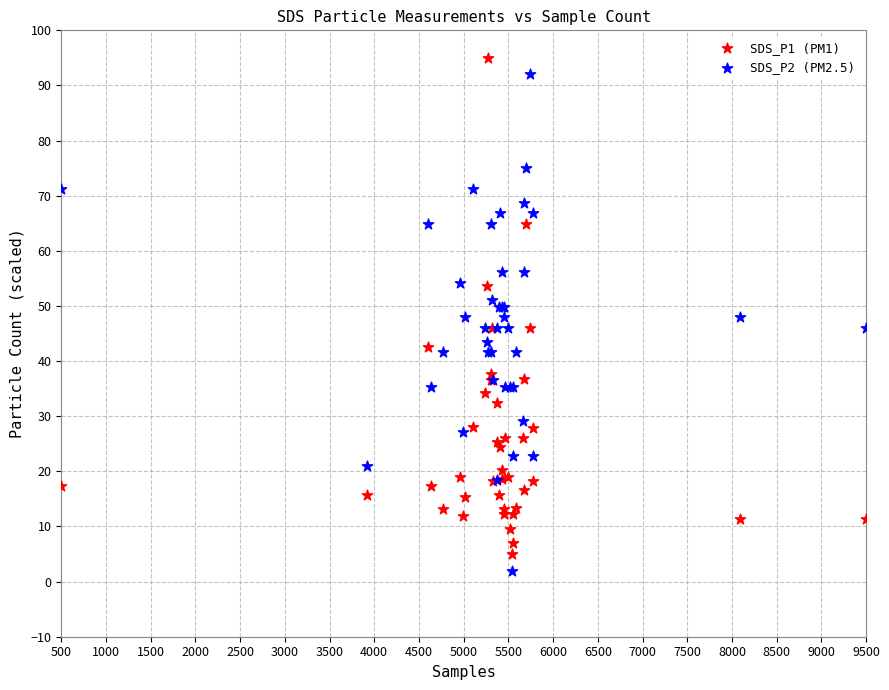

What is the X range (max minus min) for the scatter plot?

9000.0